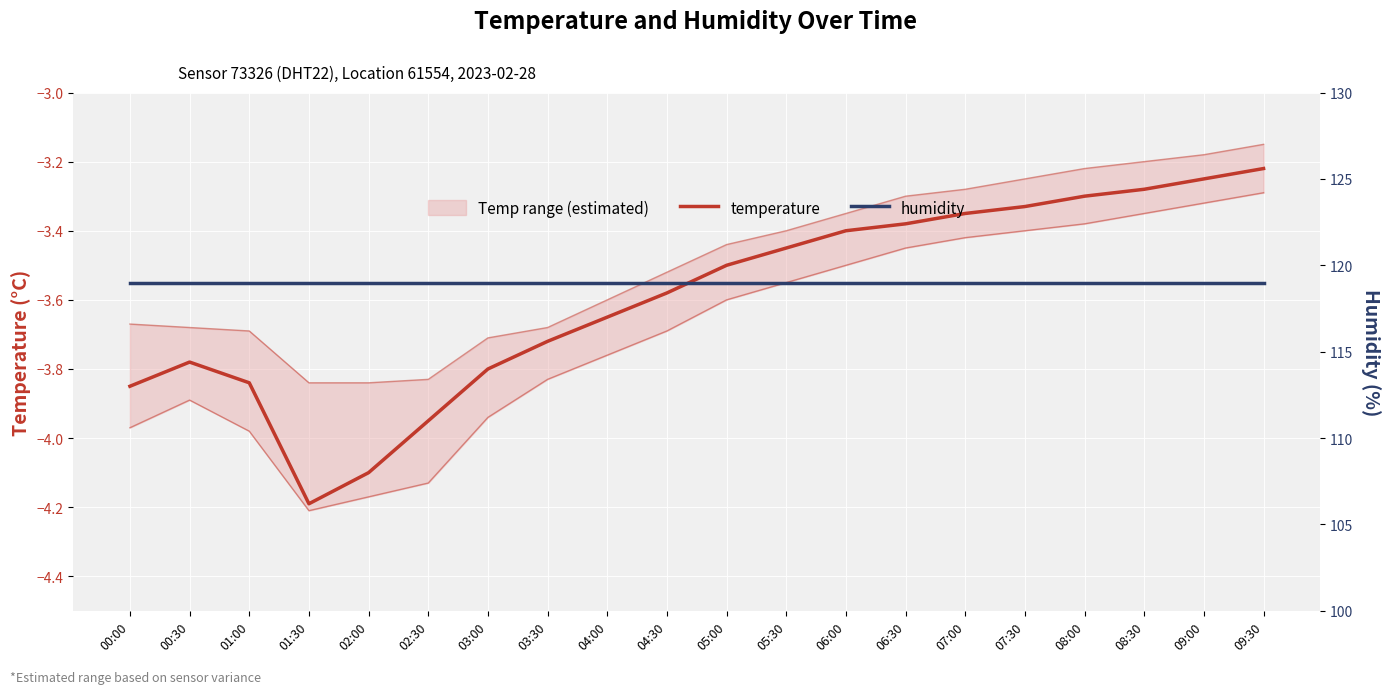

List the series in order of their peak value, lowest first.

temperature, humidity